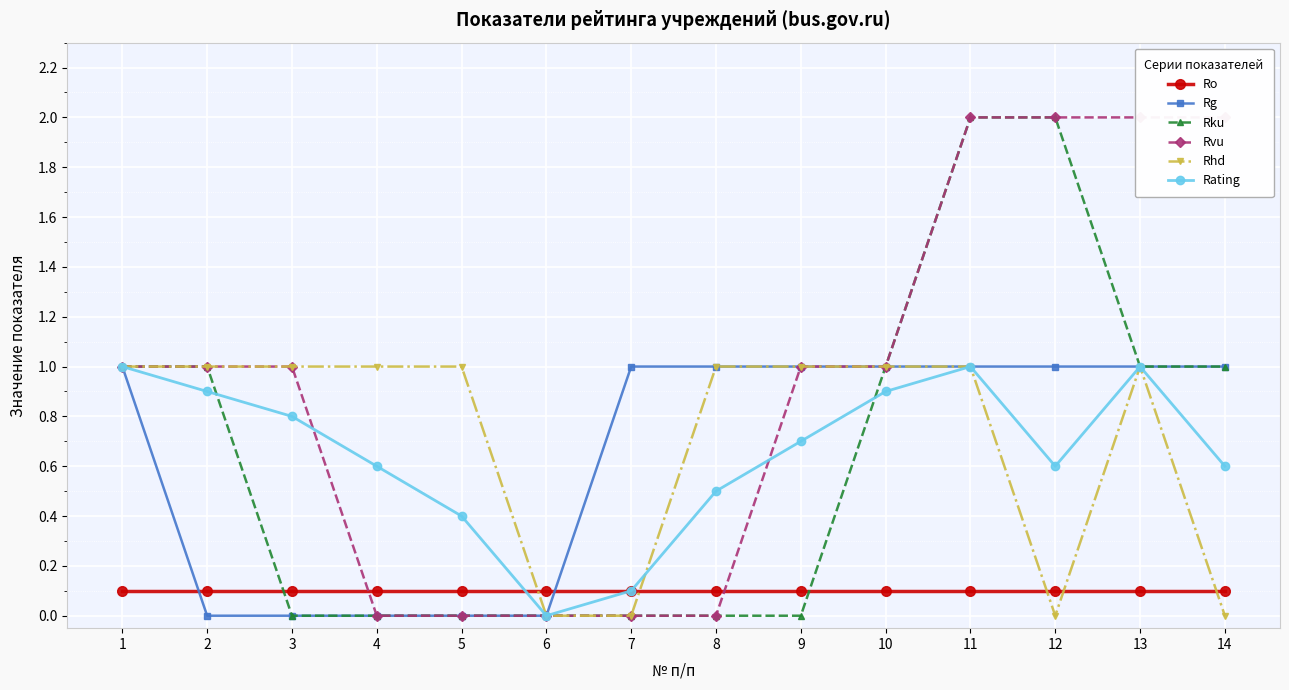

What is the sum of all Rvu values?

13.0